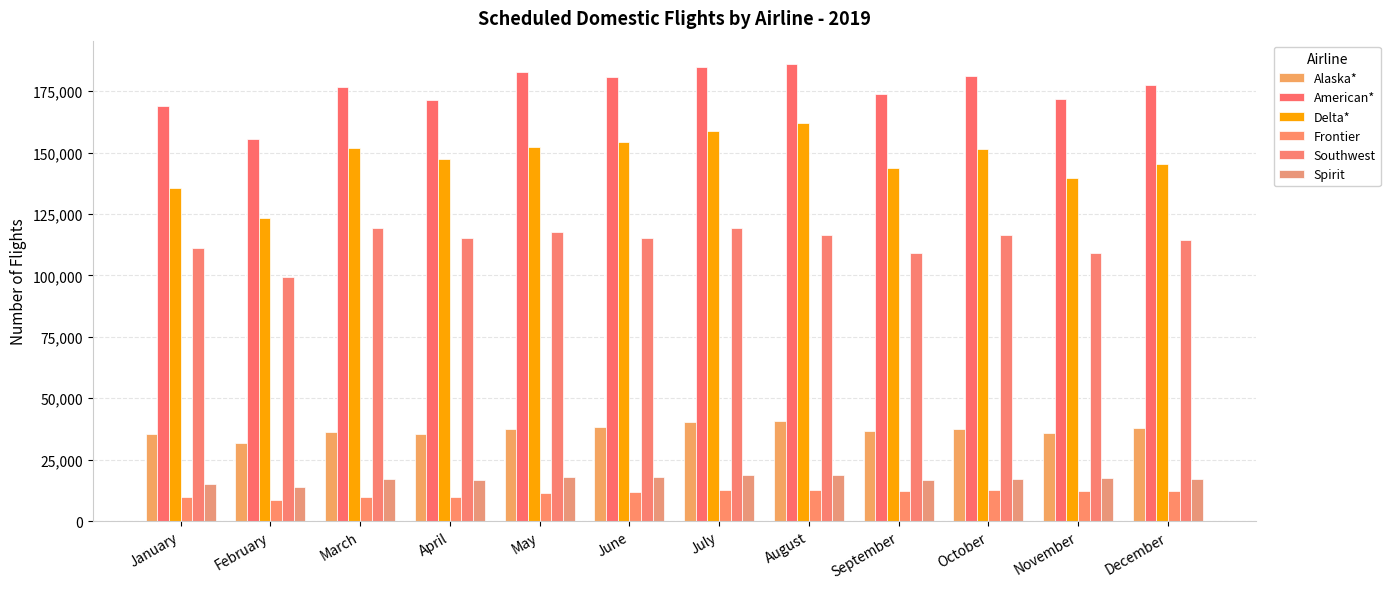

Is it true that Spirit equals 26447 at July?

False